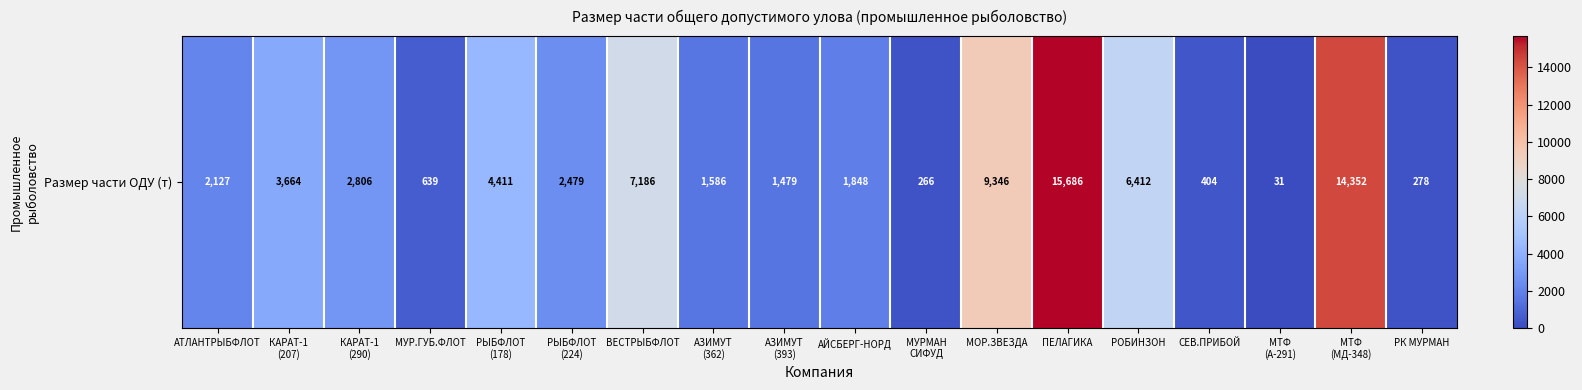

True or false: the data shows 2095.4 at КАРАТ-1
(207).

False